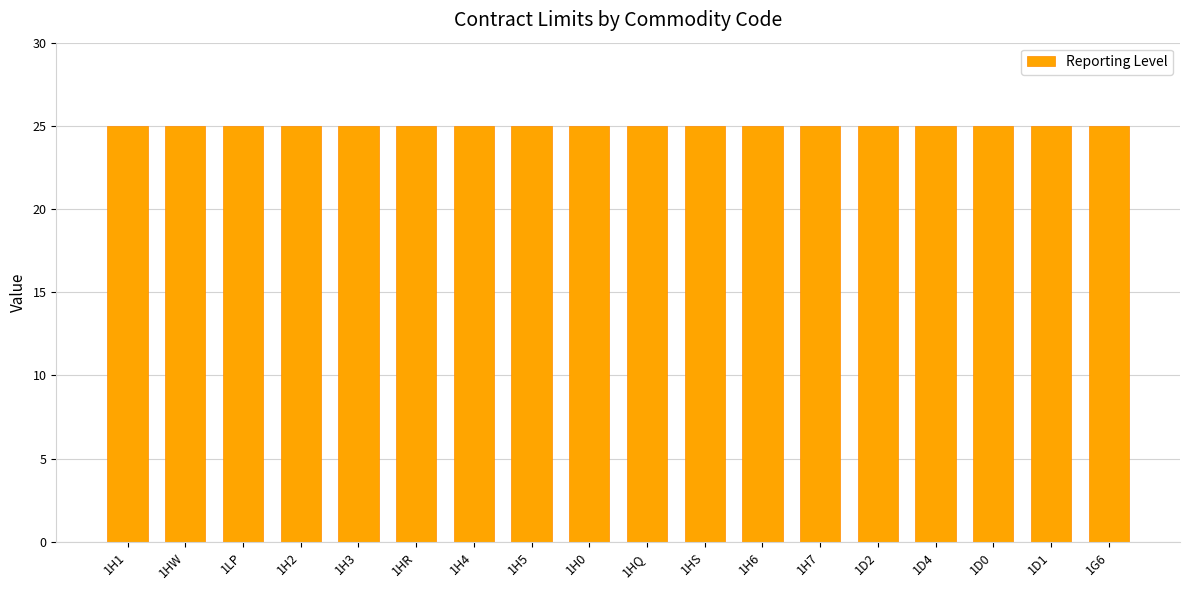

Which category has the lowest value across all series?

1H1